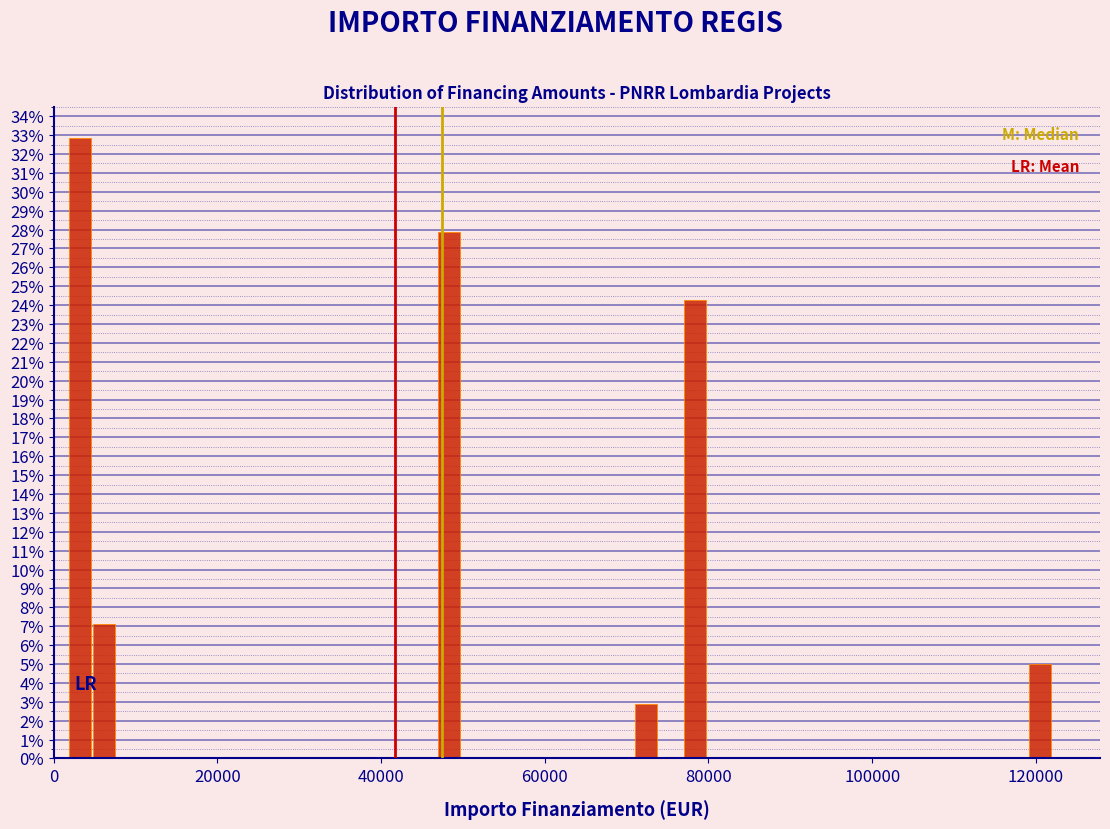

Read against the x-axis, roughly where is the centre of the tallest bar?

4000